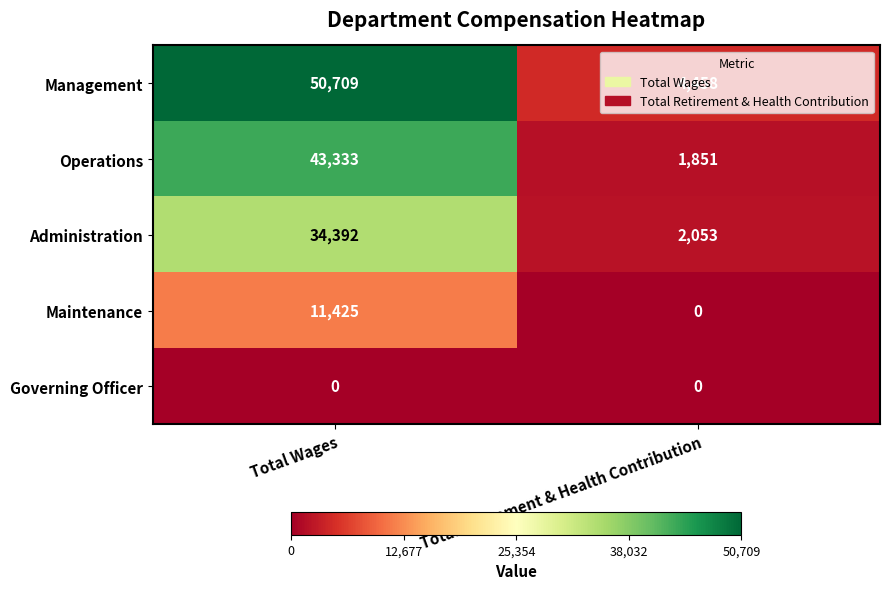

Where is Administration nearest to the value 18222?

Total Retirement & Health Contribution